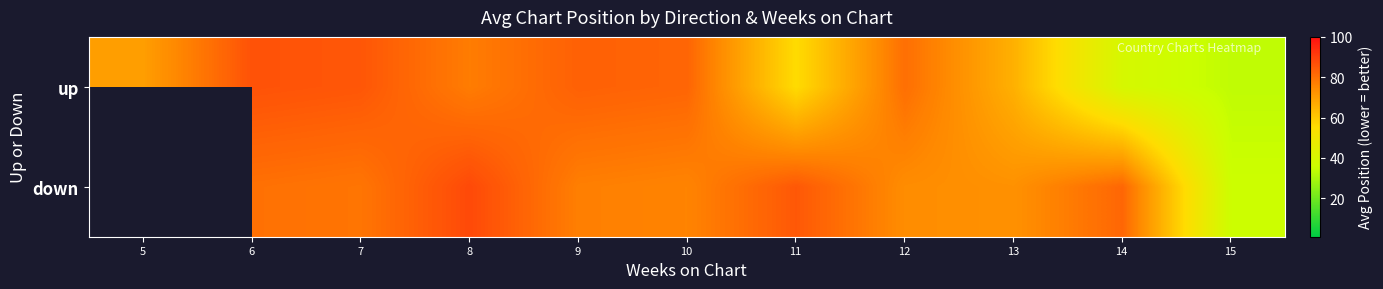

The value of up at 15 is 33.7. True or false?

True